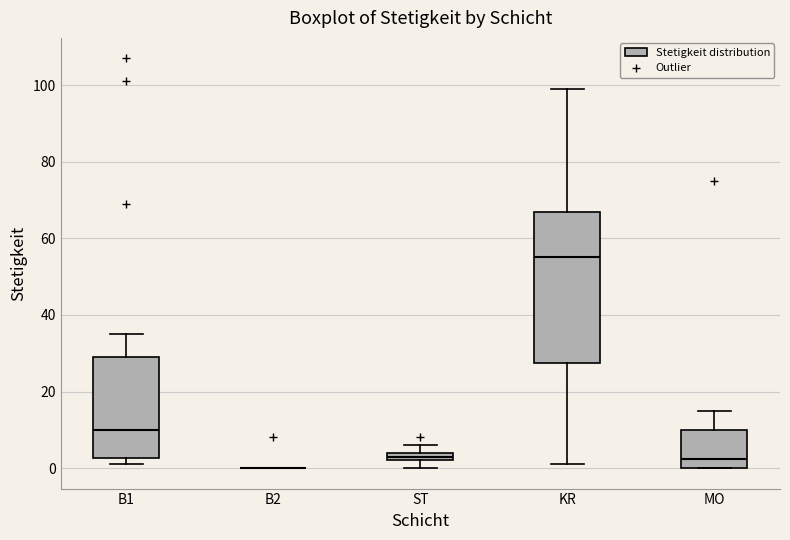

Comparing the boxes themselves (not the whiskers), which one is the tallest?

KR